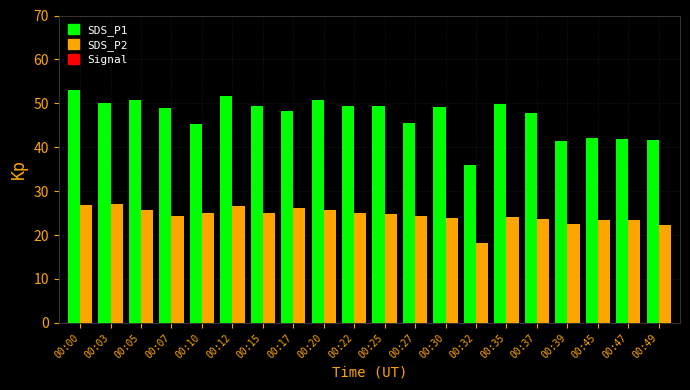

The SDS_P2 series shows 24.8 at 00:25. True or false?

True